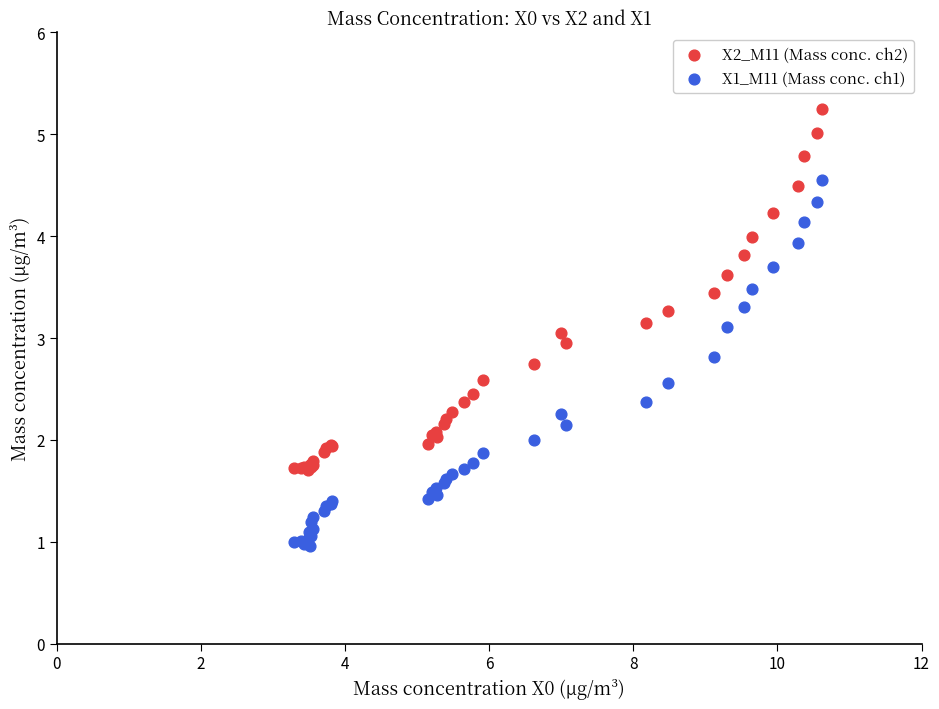

Which series reaches the minimum Y coordinate?

X1_M11 (Mass conc. ch1)